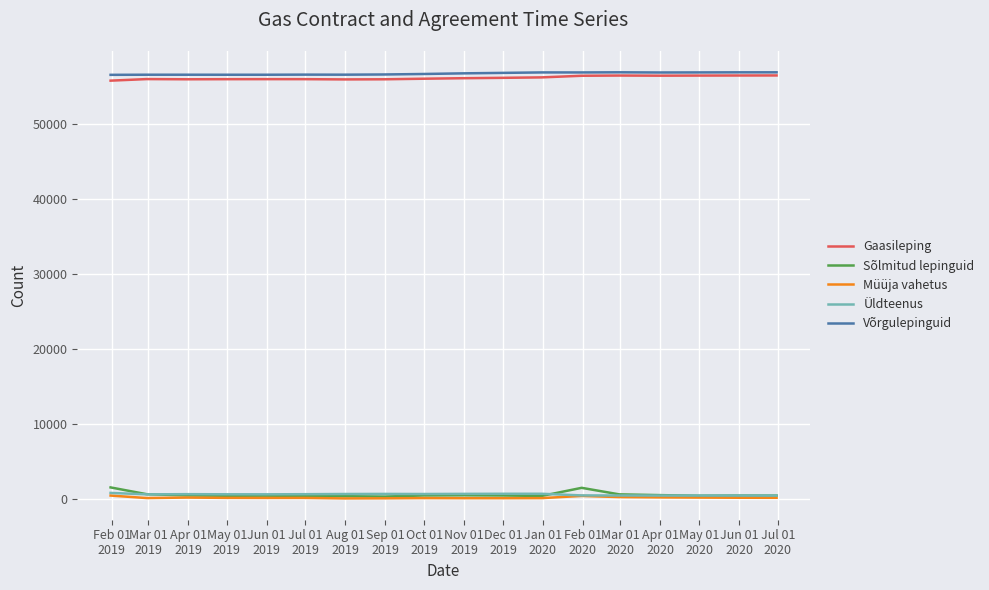

What is the lowest value of the Gaasileping series?

55799